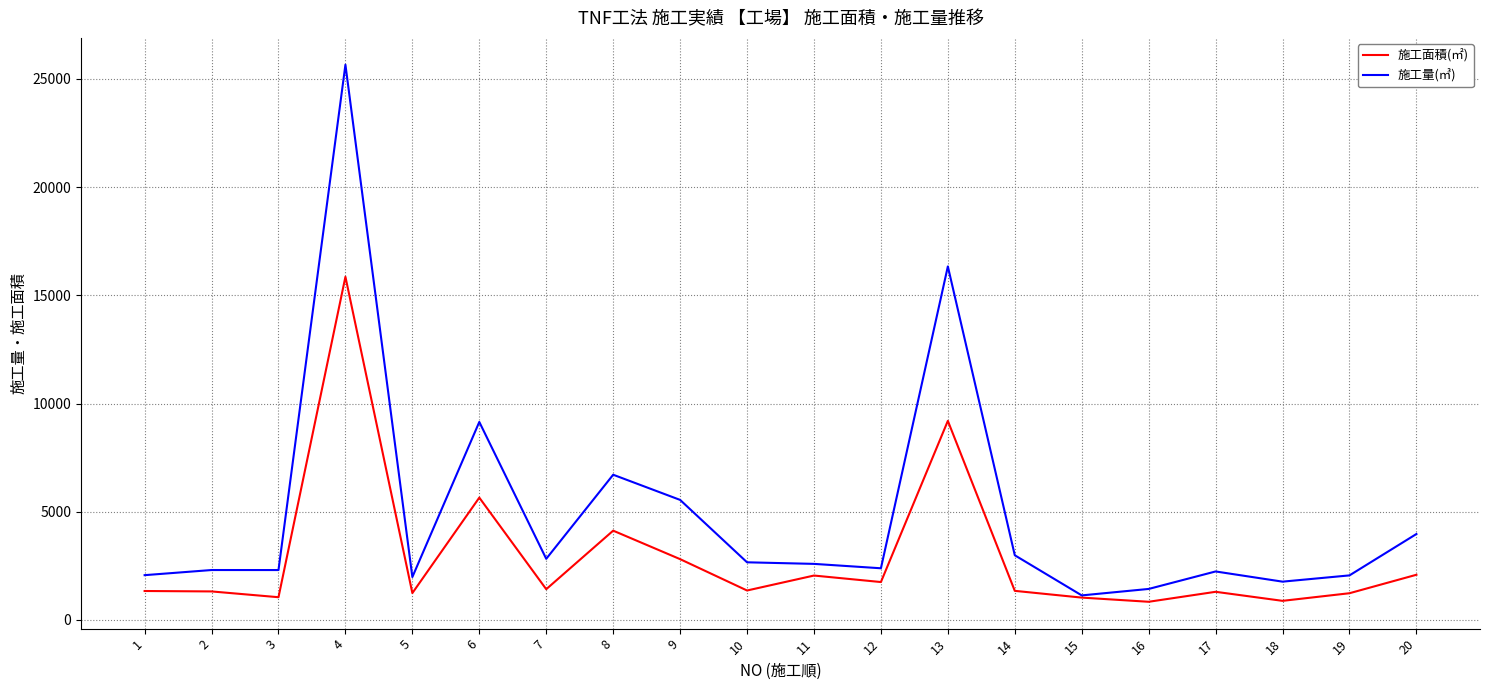

What are all the series names shown in the legend?

施工面積(㎡), 施工量(㎥)